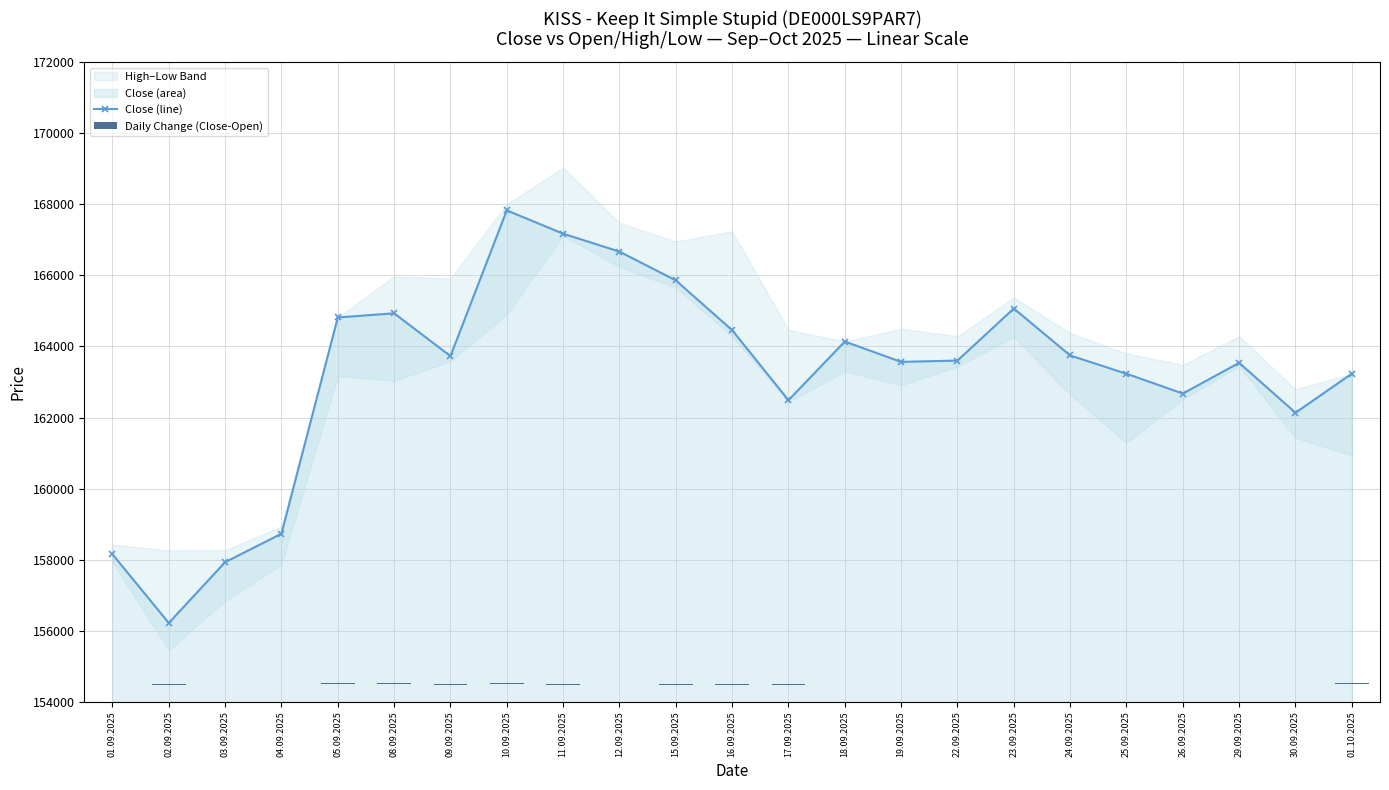

At which label does Close (line) reach its minimum?

02.09.2025